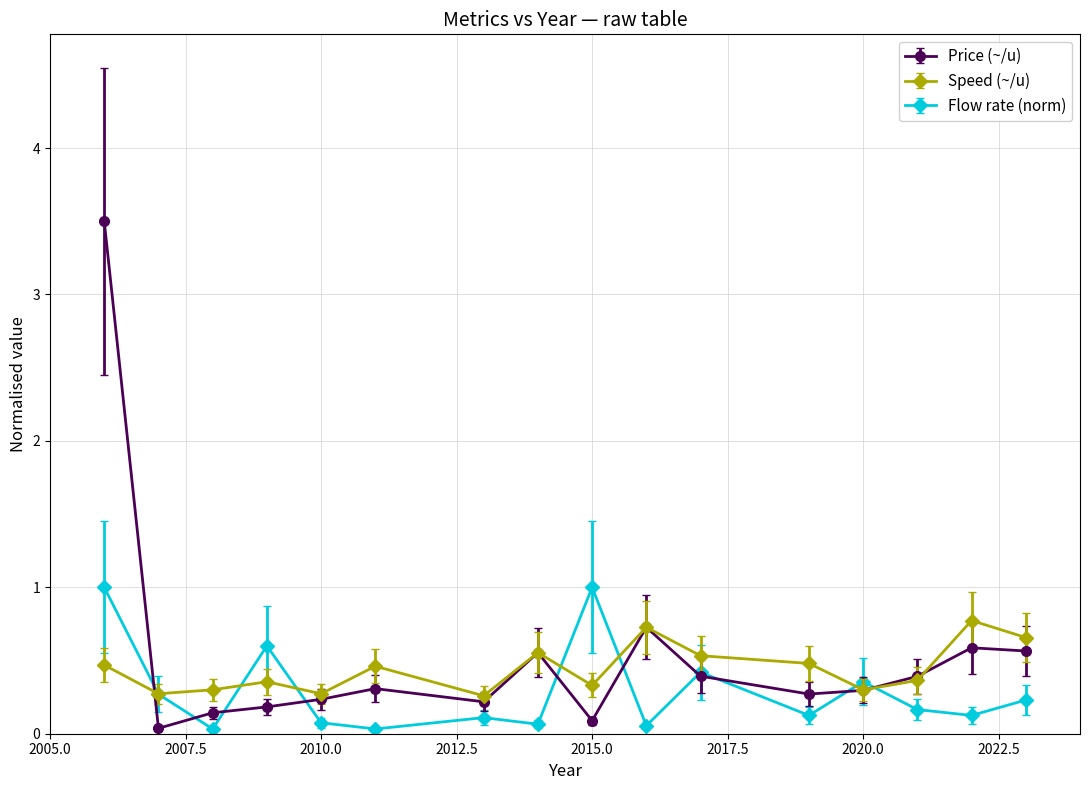

Which series has the largest range (max minus min)?

Price (~/u)